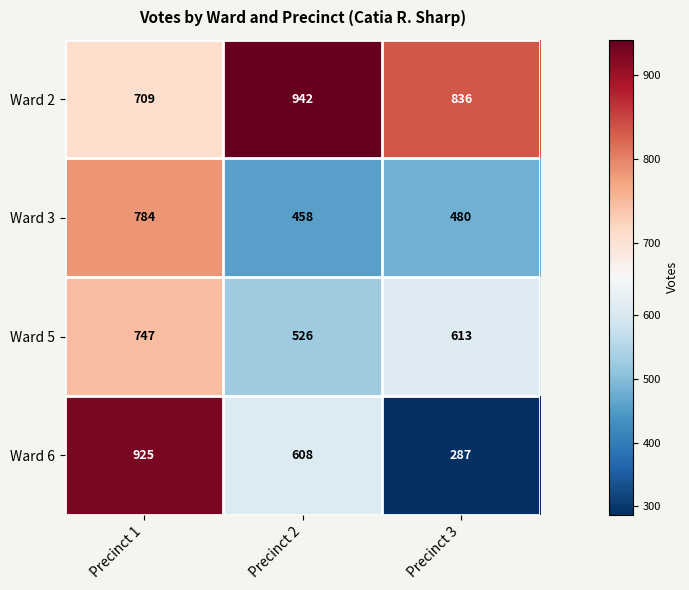

At how many categories does at least one series exceed 311?

3